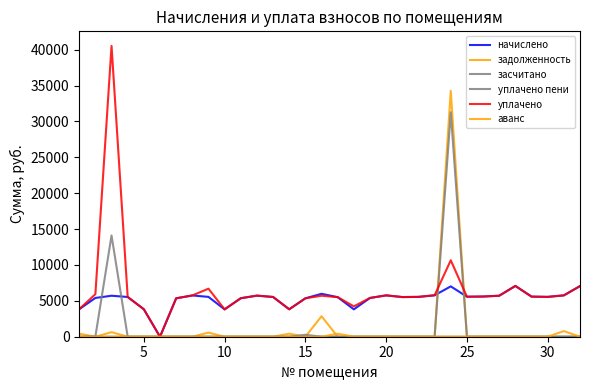

How many lines are shown in the chart?

6